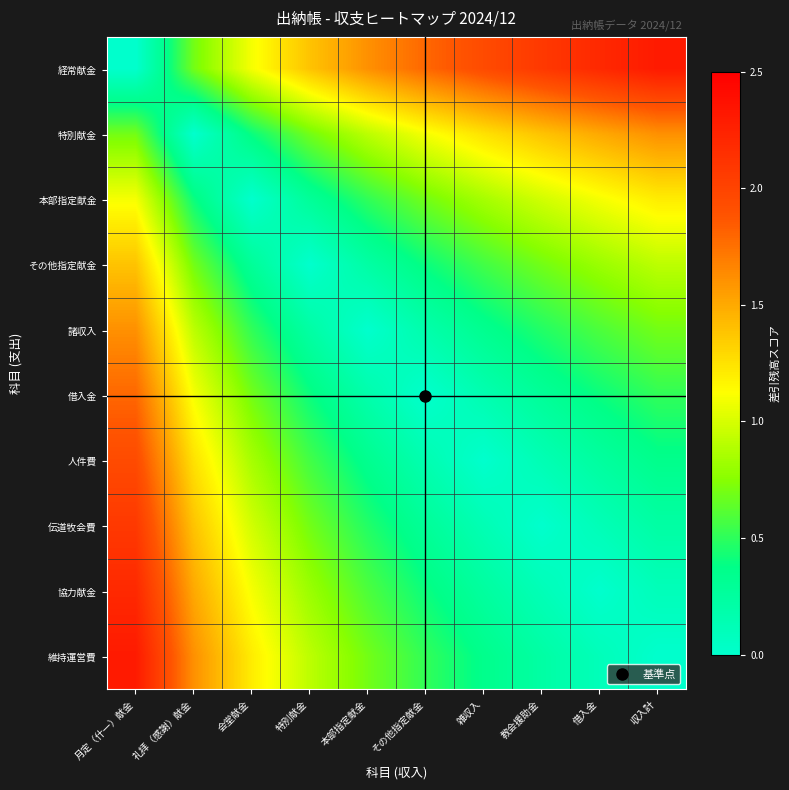

At 礼拝（感謝）献金, list the series in order from largest to smallest.

維持運営費, 協力献金, 伝道牧会費, 人件費, 借入金, 諸収入, 経常献金, その他指定献金, 本部指定献金, 特別献金